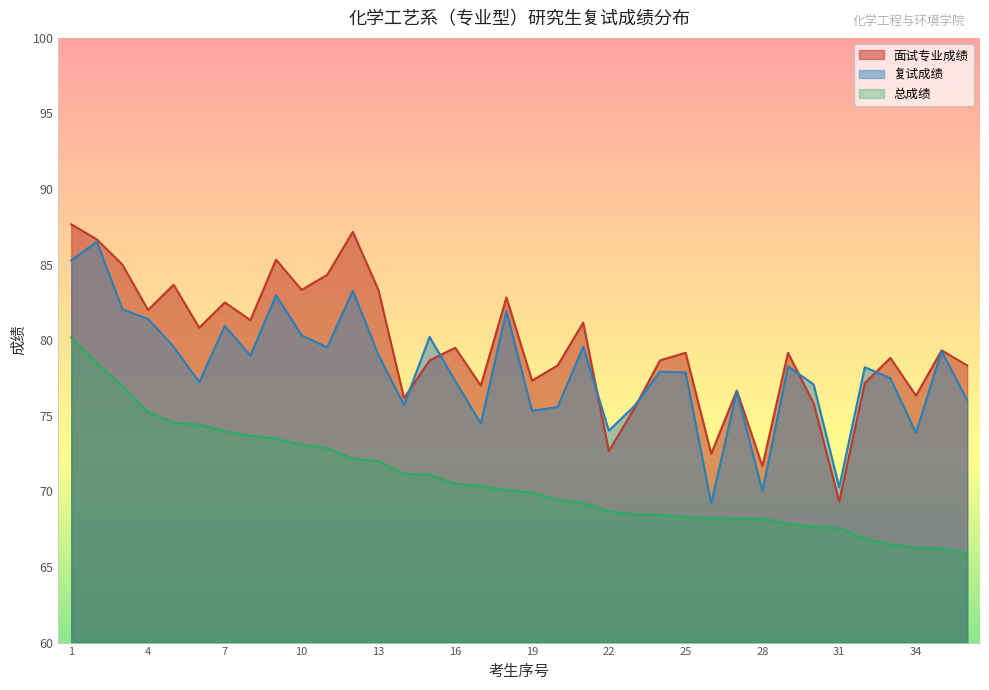

Read the 面试专业成绩 value at 21.

81.2